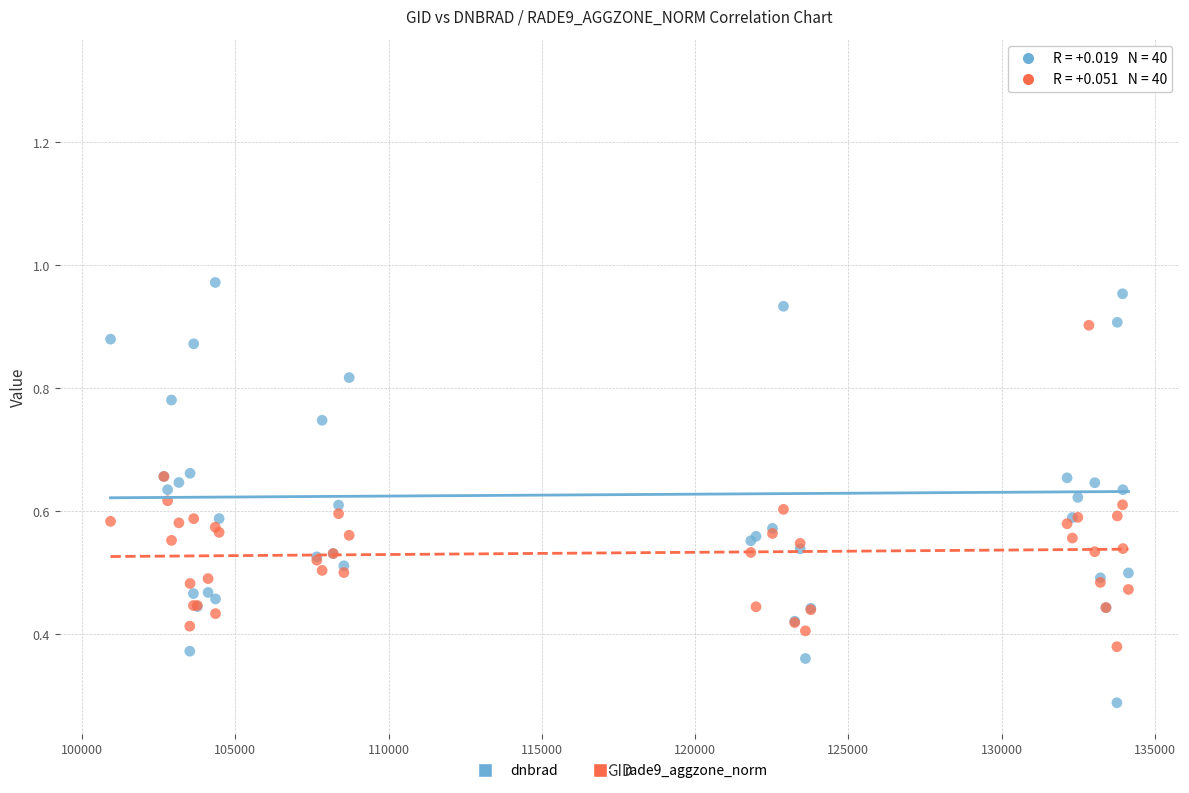

Which series has the largest Y range (max minus min)?

dnbrad